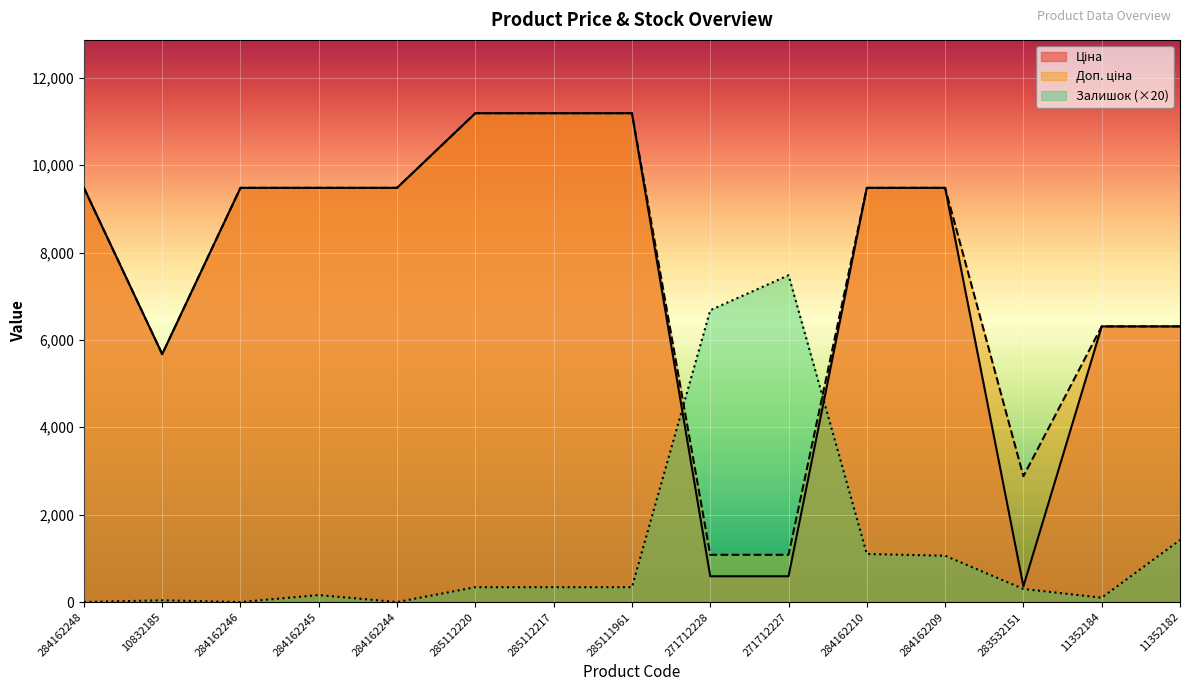

Reading left to right, list all the values displayed in this chart.

Ціна: 284162248=9480.1	10832185=5673.8	284162246=9480.1	284162245=9480.1	284162244=9480.1	285112220=11188.2	285112217=11188.2	285111961=11188.2	271712228=589.9	271712227=589.9	284162210=9480.1	284162209=9480.1	283532151=359.9	11352184=6308.8	11352182=6308.8
Доп. ціна: 284162248=9480.1	10832185=5673.8	284162246=9480.1	284162245=9480.1	284162244=9480.1	285112220=11188.2	285112217=11188.2	285111961=11188.2	271712228=1081.7	271712227=1081.7	284162210=9480.1	284162209=9480.1	283532151=2878.8	11352184=6308.8	11352182=6308.8
Залишок: 284162248=0.0	10832185=40.0	284162246=0.0	284162245=160.0	284162244=0.0	285112220=340.0	285112217=340.0	285111961=340.0	271712228=6680.0	271712227=7480.0	284162210=1100.0	284162209=1060.0	283532151=300.0	11352184=100.0	11352182=1420.0